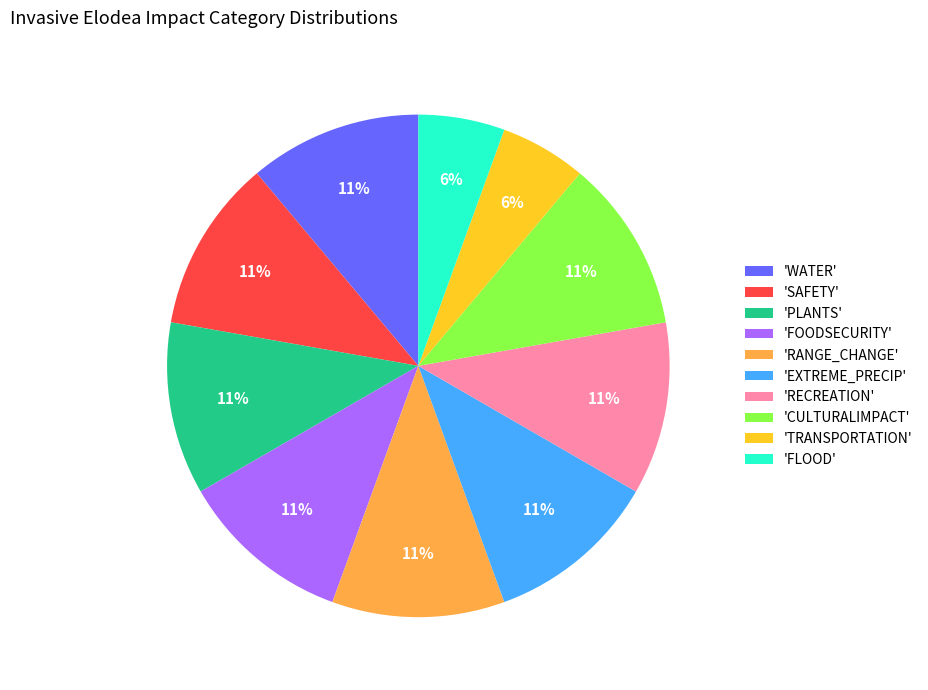

How many slices are in this pie chart?

10